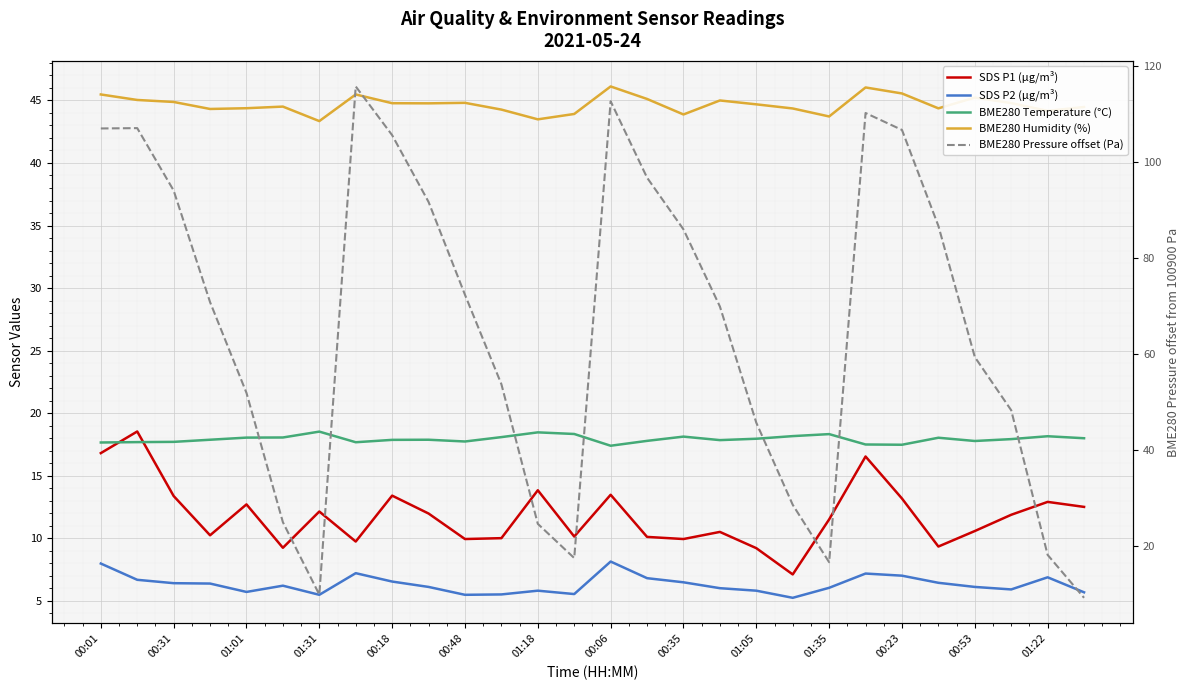

Between 21 and 22, which series saw the biggest shift?

BME280 Pressure offset (Pa)